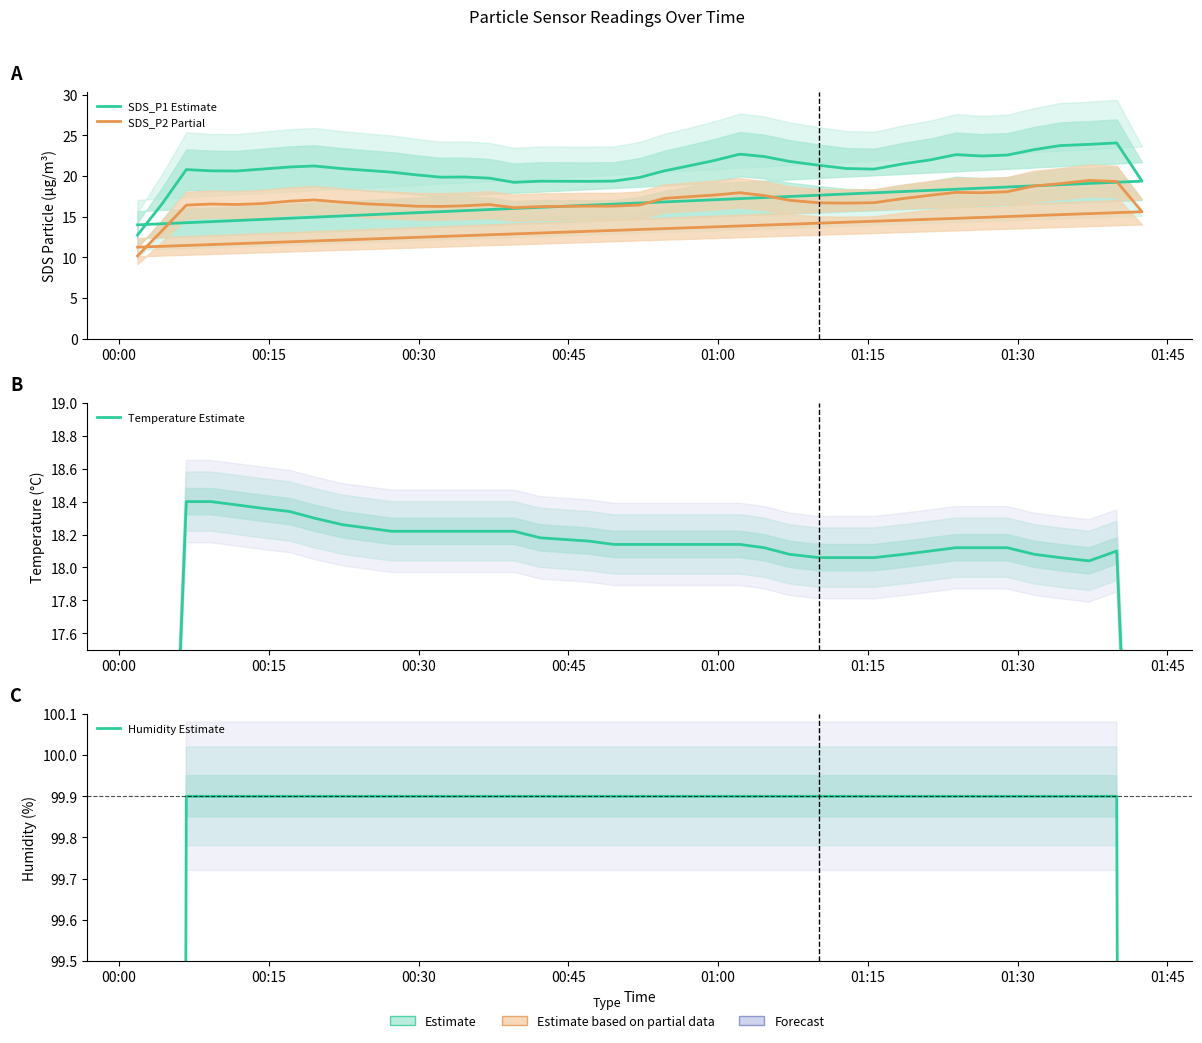

Reading left to right, transcribe all the data shown in this chart.

SDS_P1 Estimate: 12.8	16.6	20.8	20.7	20.6	20.9	21.1	21.2	20.9	20.7	20.5	20.2	19.9	19.9	19.7	19.2	19.4	19.4	19.4	19.8	20.6	21.3	21.9	22.7	22.4	21.8	21.3	20.9	20.9	21.5	22.0	22.6	22.5	22.6	23.3	23.8	23.9	24.1	19.4	14.0
SDS_P2 Partial: 10.2	13.3	16.4	16.6	16.5	16.6	16.9	17.1	16.8	16.6	16.5	16.3	16.3	16.3	16.5	16.1	16.2	16.3	16.3	16.4	17.3	17.5	17.7	18.0	17.6	17.0	16.7	16.7	16.7	17.2	17.6	18.0	18.0	18.1	18.8	19.1	19.5	19.3	15.6	11.3
Temperature Estimate: 11.0	14.7	18.4	18.4	18.4	18.4	18.3	18.3	18.3	18.2	18.2	18.2	18.2	18.2	18.2	18.2	18.2	18.2	18.1	18.1	18.1	18.1	18.1	18.1	18.1	18.1	18.1	18.1	18.1	18.1	18.1	18.1	18.1	18.1	18.1	18.1	18.0	18.1	14.5	10.9
Humidity Estimate: 59.9	79.9	99.9	99.9	99.9	99.9	99.9	99.9	99.9	99.9	99.9	99.9	99.9	99.9	99.9	99.9	99.9	99.9	99.9	99.9	99.9	99.9	99.9	99.9	99.9	99.9	99.9	99.9	99.9	99.9	99.9	99.9	99.9	99.9	99.9	99.9	99.9	99.9	79.9	59.9